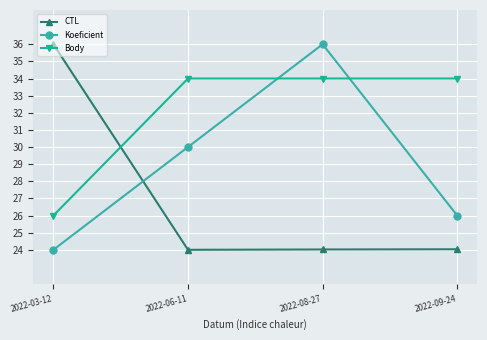

What is the average value of the Body series?

32.0